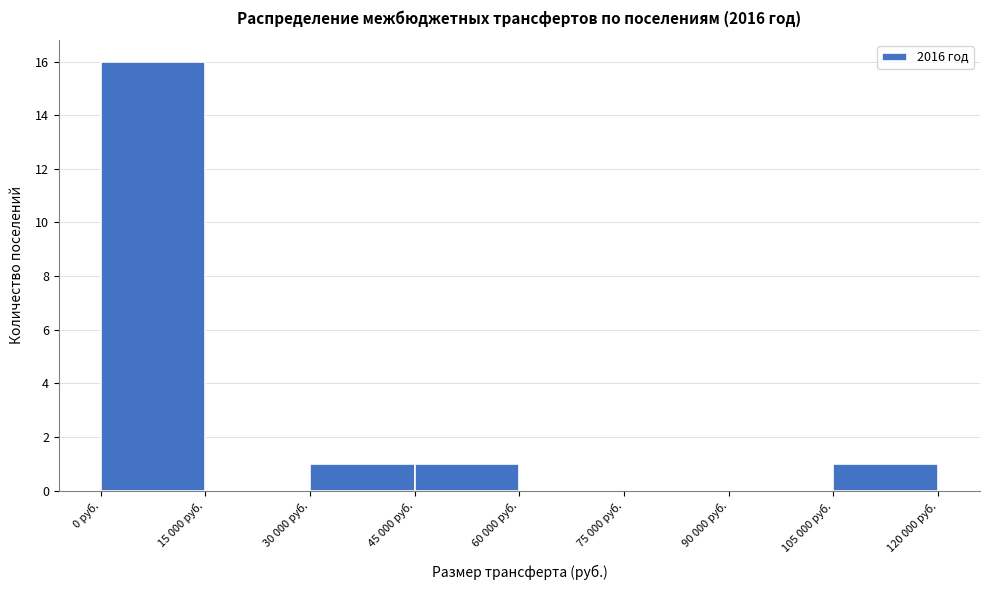

Reading right to left, list all the values displayed in this chart.

105 000 руб.=1	90 000 руб.=0	75 000 руб.=0	60 000 руб.=0	45 000 руб.=1	30 000 руб.=1	15 000 руб.=0	0 руб.=16